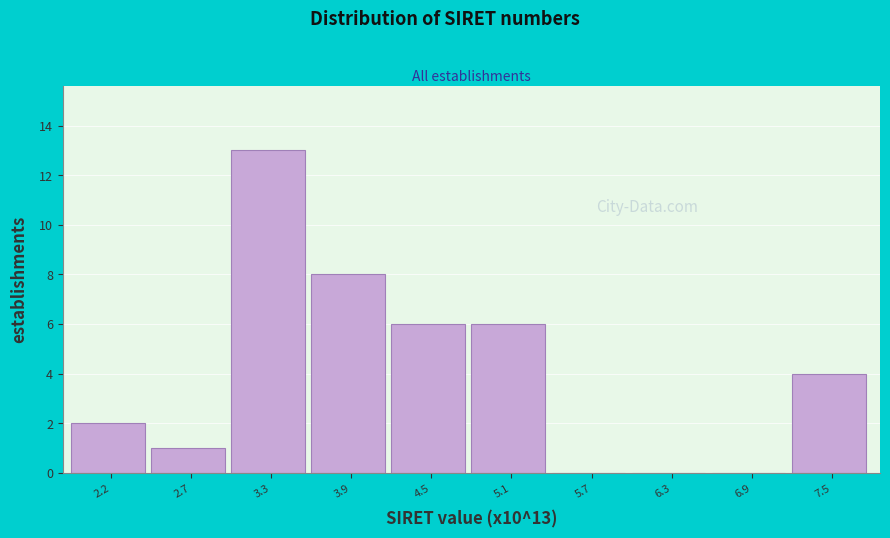

Which range on the x-axis has the tallest bar?

3.0 to 3.6